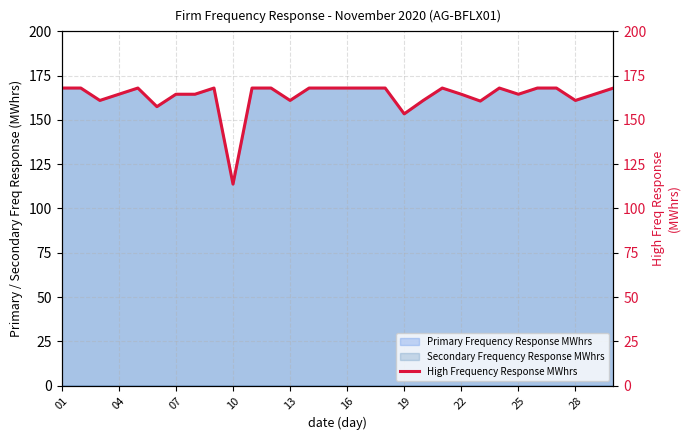

Does the chart have visible grid lines?

Yes